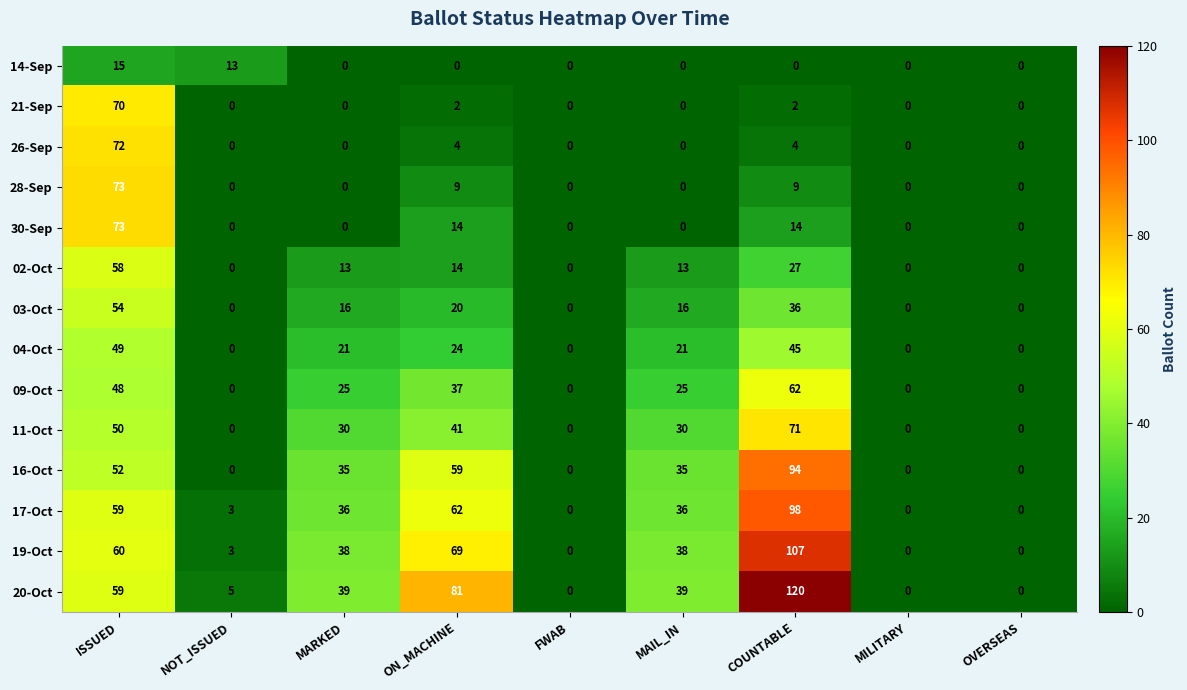

Where is 02-Oct nearest to the value 29?

COUNTABLE